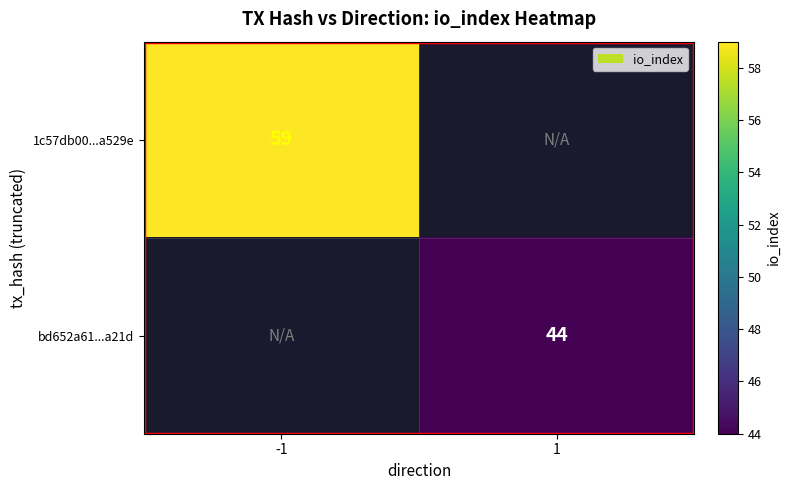

At how many categories does at least one series exceed 56?

1